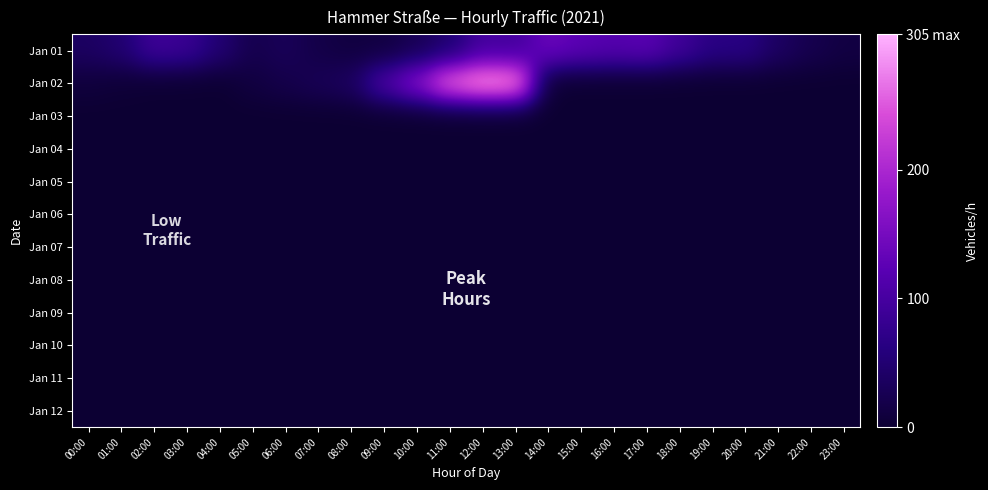

What is the difference between the highest and lowest values at 23:00?

13